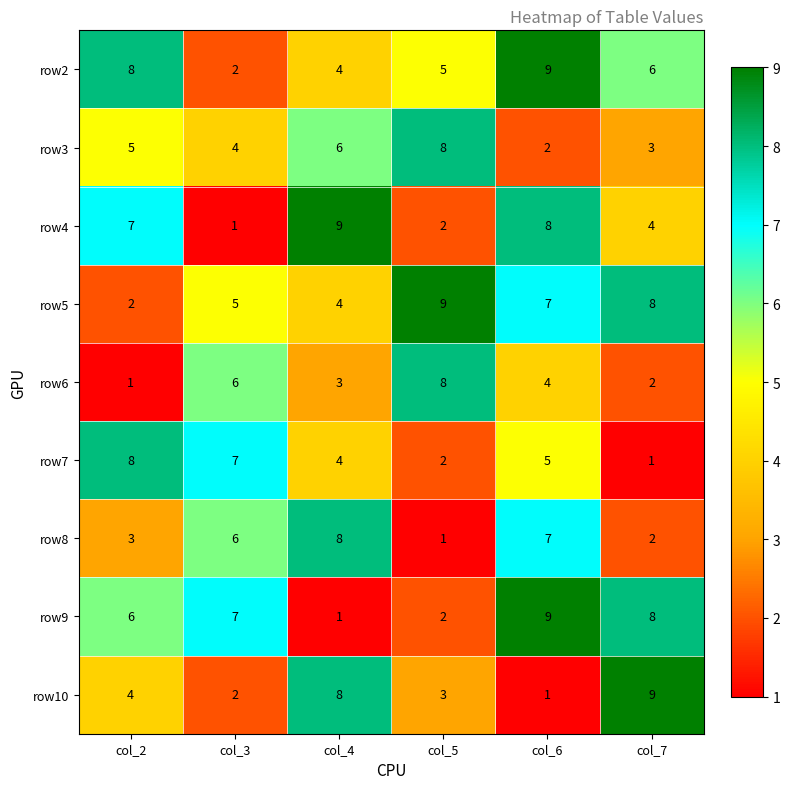

Is it true that row5 equals 1 at col_2?

False